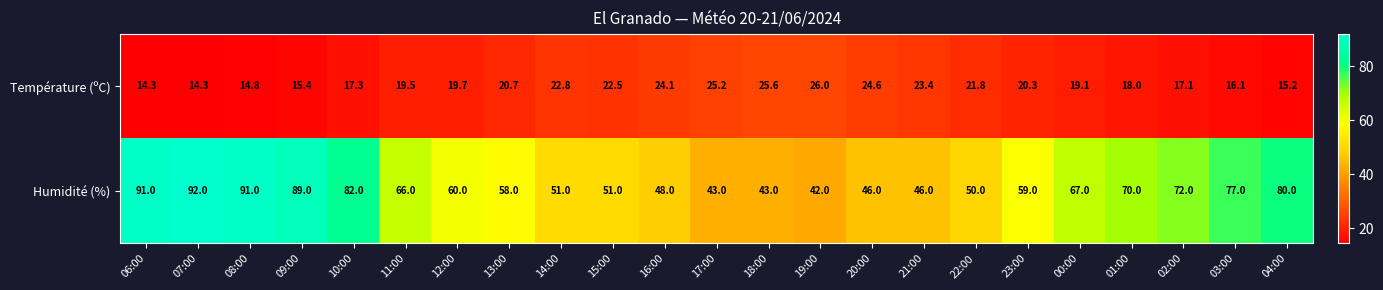

Between 14:00 and 20:00, which series saw the biggest shift?

Humidité (%)